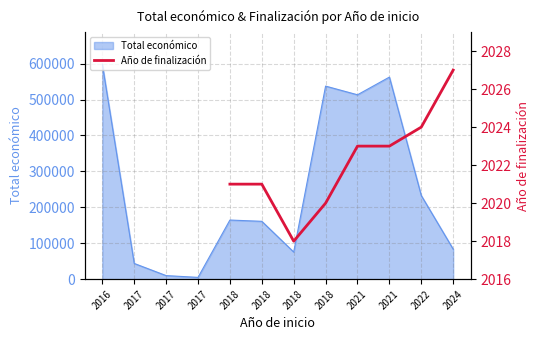

How many lines are shown in the chart?

1